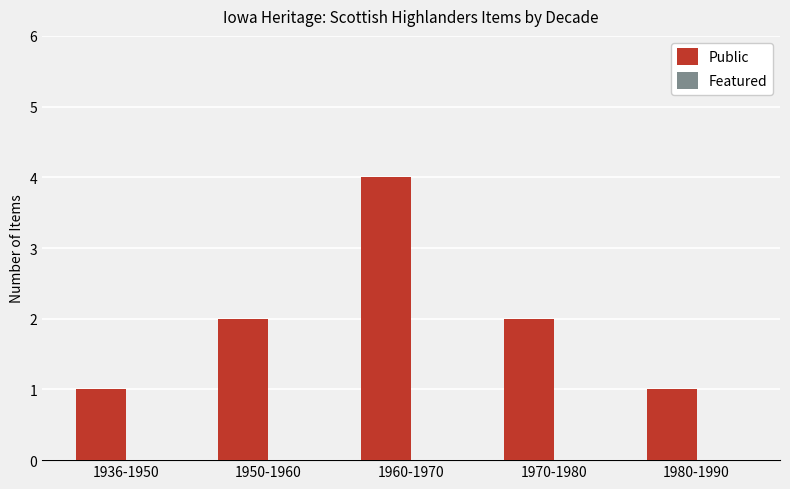

What is the difference between the maximum and minimum values?

3